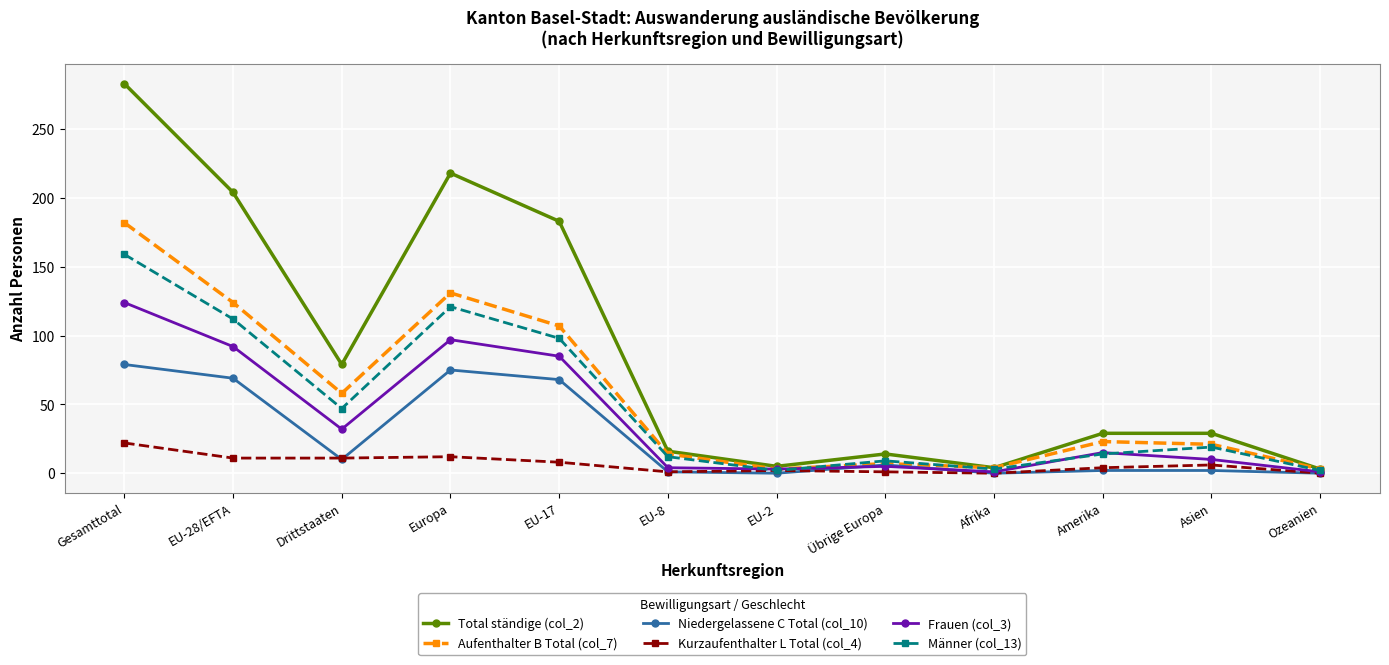

What are all the series names shown in the legend?

Total ständige (col_2), Aufenthalter B Total (col_7), Niedergelassene C Total (col_10), Kurzaufenthalter L Total (col_4), Frauen (col_3), Männer (col_13)